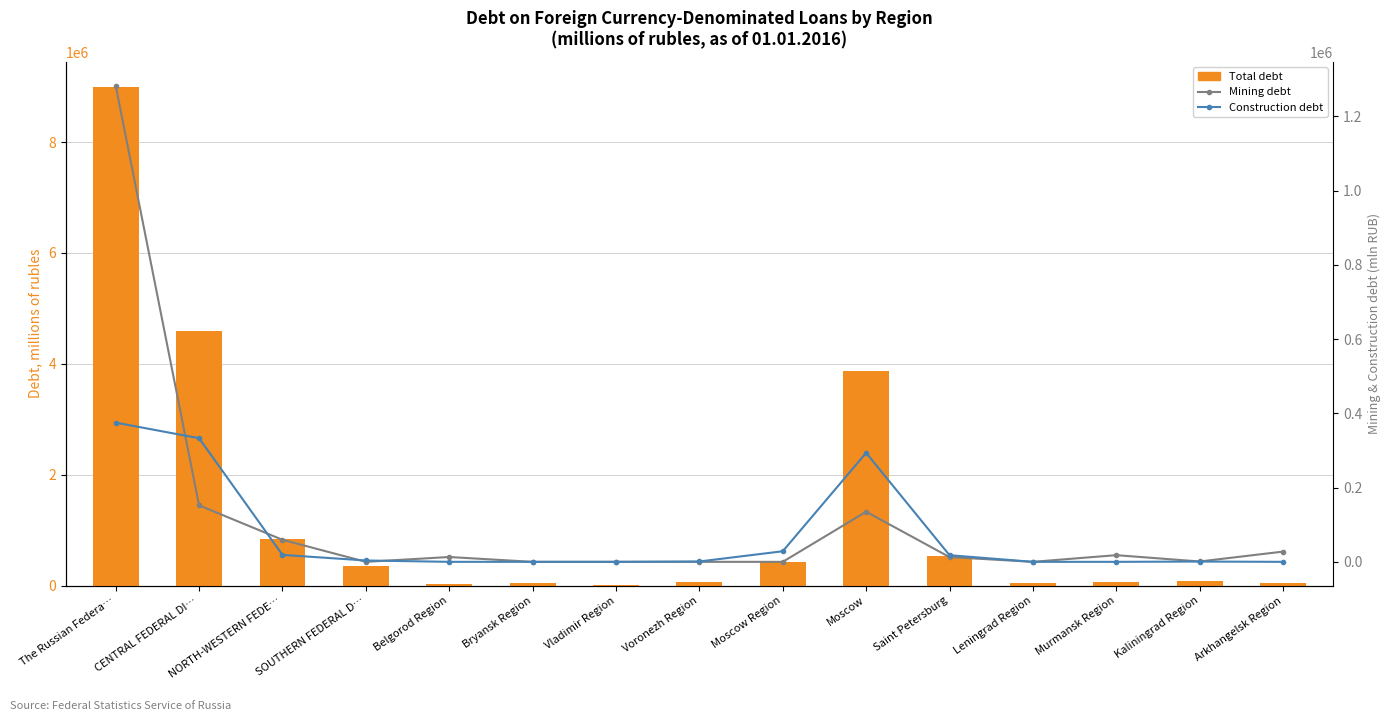

Is it true that Mining debt equals 103469 at NORTH-WESTERN FEDE…?

False